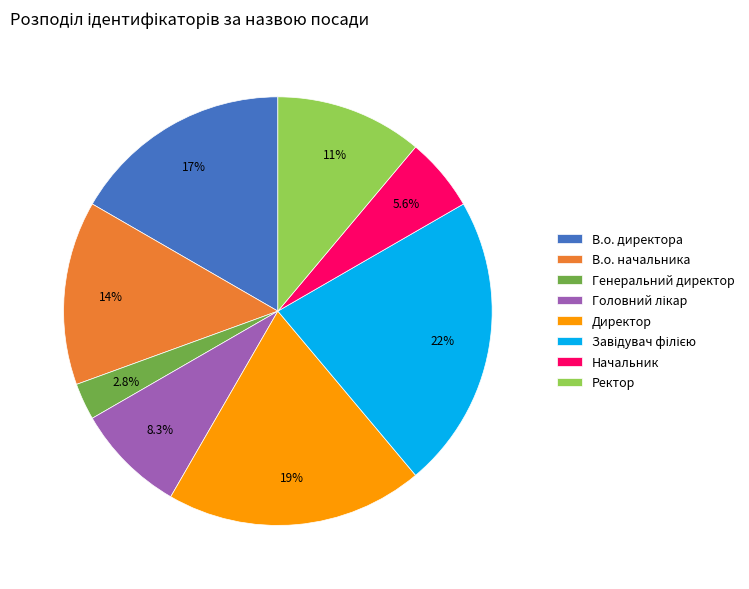

What percentage do Директор and Генеральний директор together represent?

22.2%